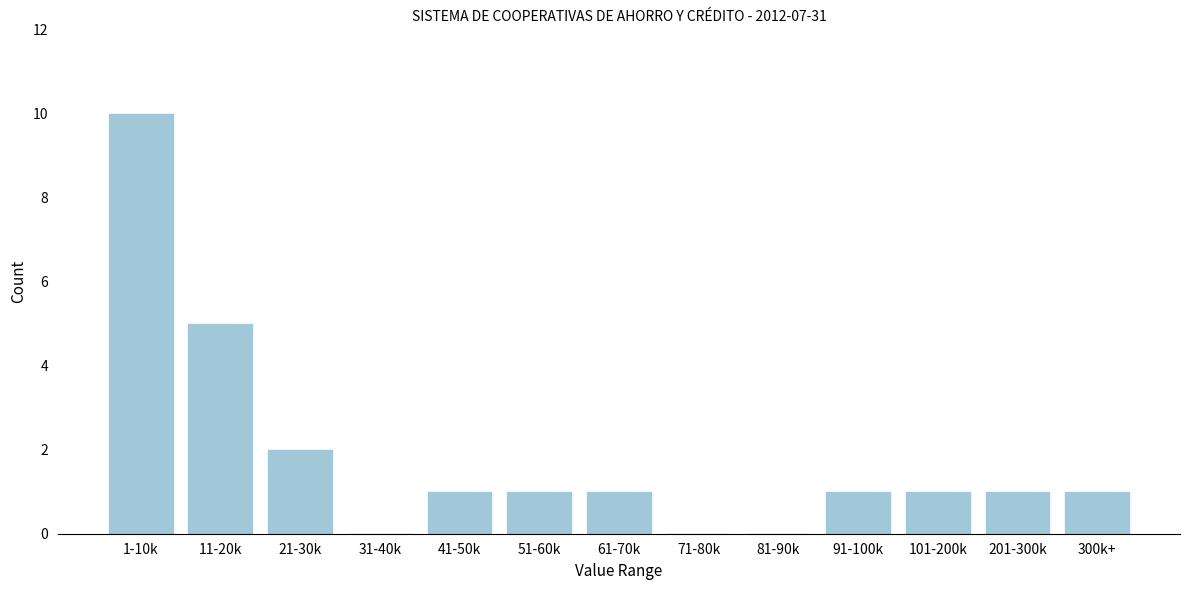

Reading left to right, extract all data points from this chart.

1-10k=10	11-20k=5	21-30k=2	31-40k=0	41-50k=1	51-60k=1	61-70k=1	71-80k=0	81-90k=0	91-100k=1	101-200k=1	201-300k=1	300k+=1